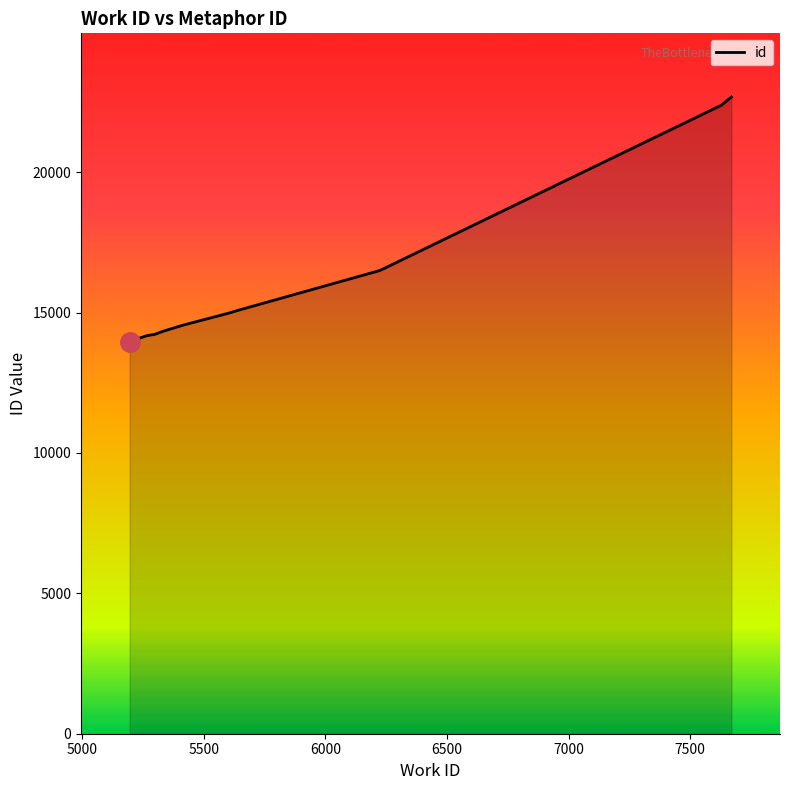

What is the greatest value displayed?

22678